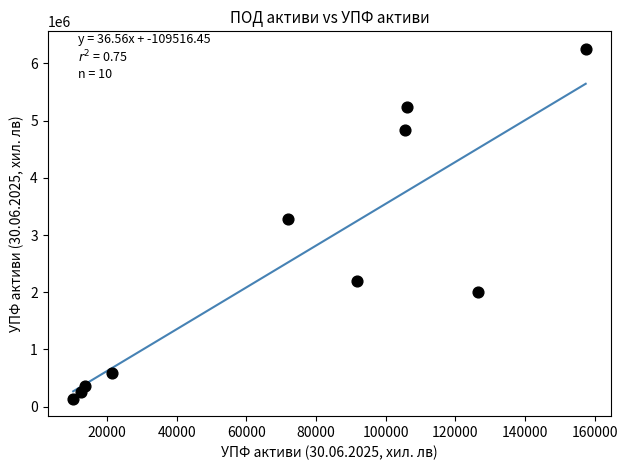

What is the average Y value?

2512446